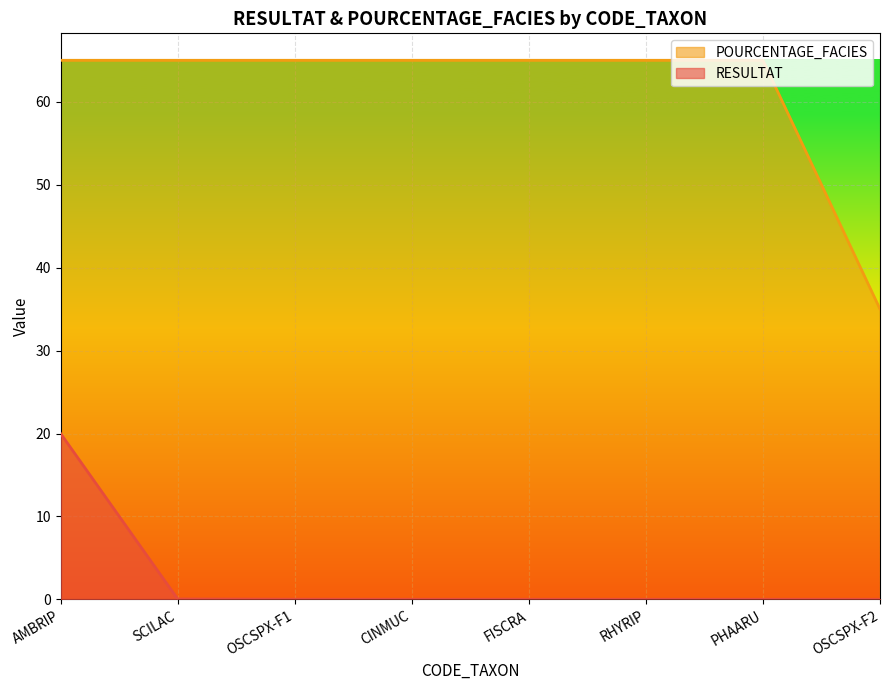

True or false: POURCENTAGE_FACIES and RESULTAT intersect in this chart.

False